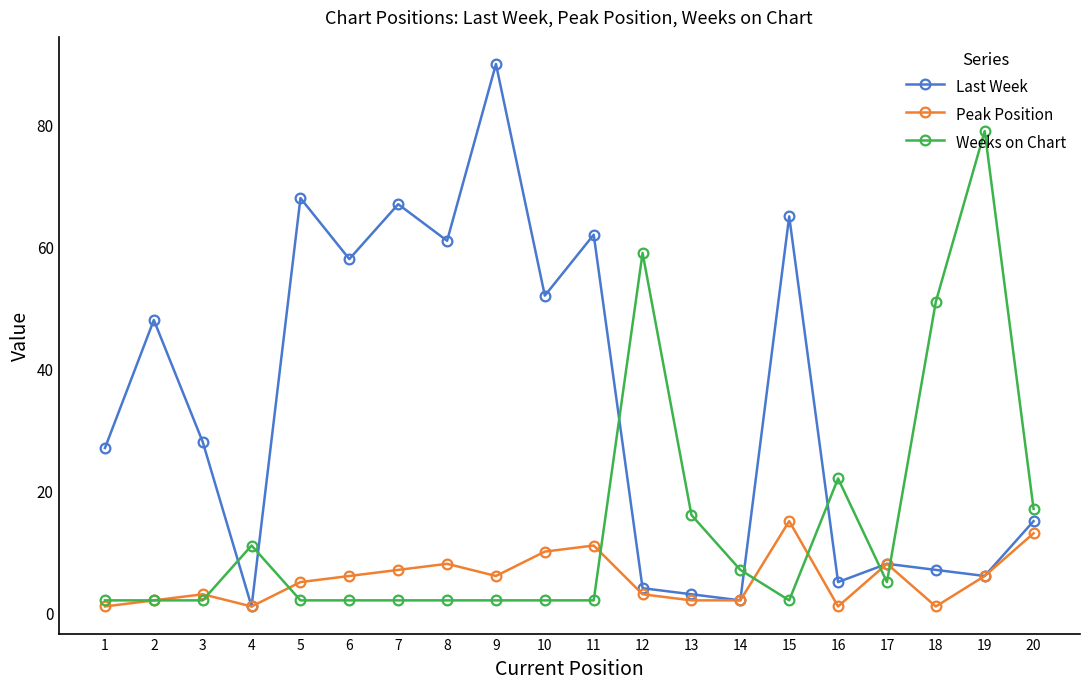

Reading left to right, what are all the values shown in this chart?

Last Week: 27	48	28	1	68	58	67	61	90	52	62	4	3	2	65	5	8	7	6	15
Peak Position: 1	2	3	1	5	6	7	8	6	10	11	3	2	2	15	1	8	1	6	13
Weeks on Chart: 2	2	2	11	2	2	2	2	2	2	2	59	16	7	2	22	5	51	79	17